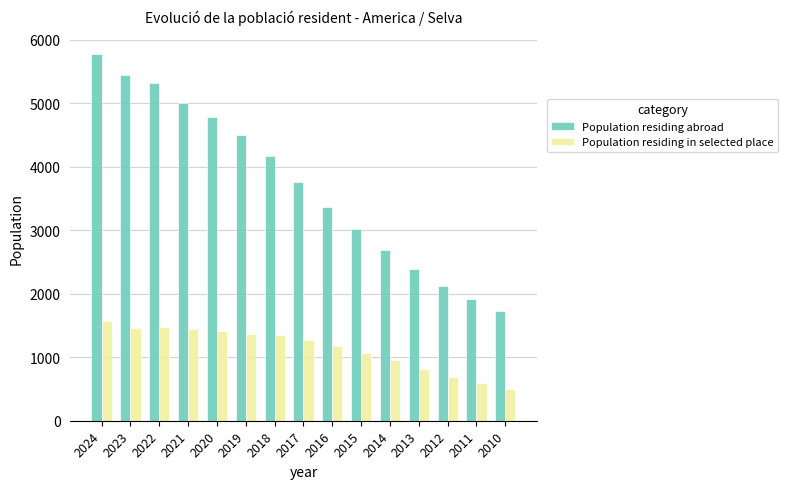

Between 2020 and 2010, which series saw the biggest shift?

Population residing abroad